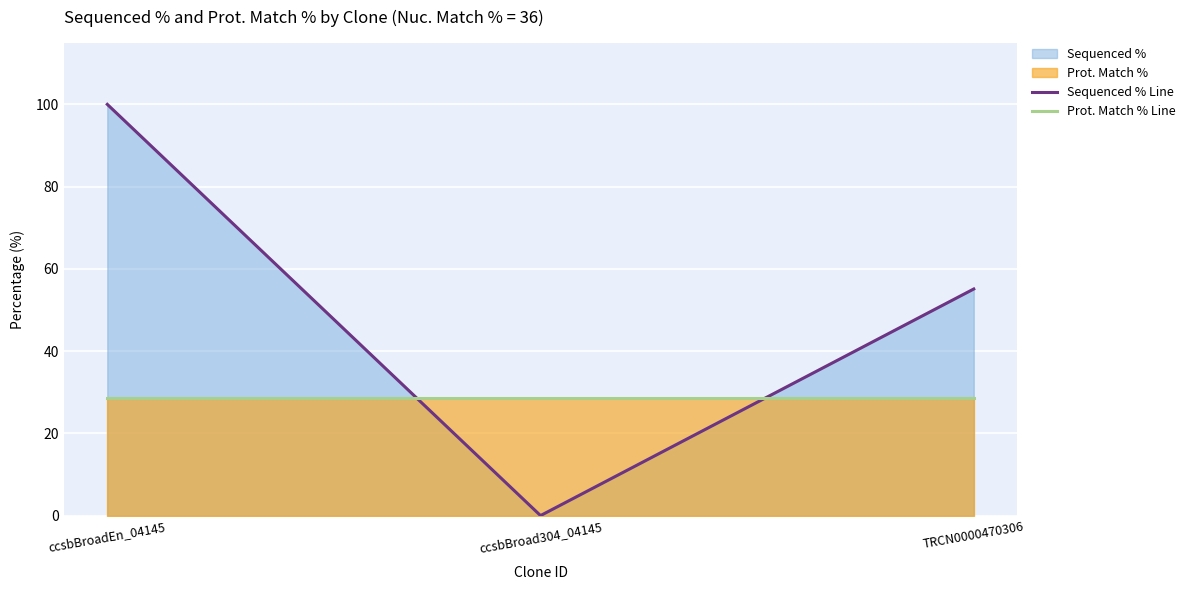

The Sequenced % Line series shows 0.0 at ccsbBroad304_04145. True or false?

True